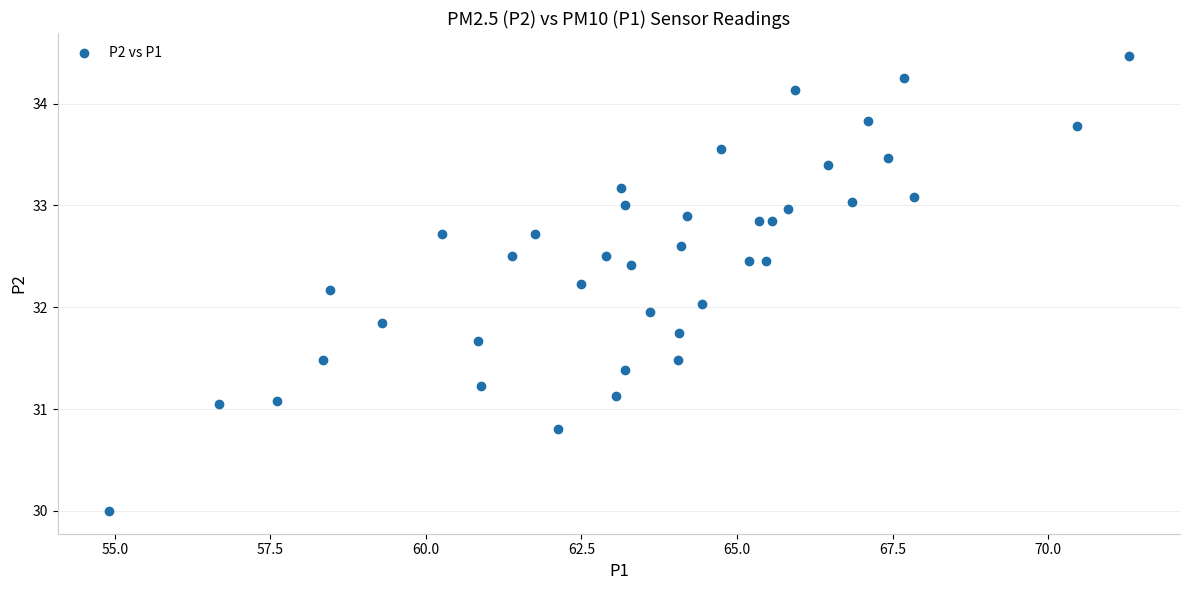

What is the range of X values (max minus min)?

16.4